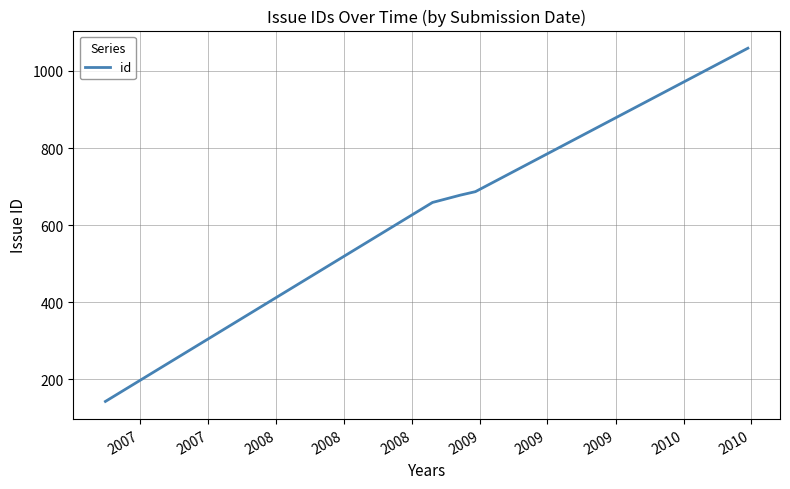

Reading left to right, extract all data points from this chart.

143	659	678	687	1059